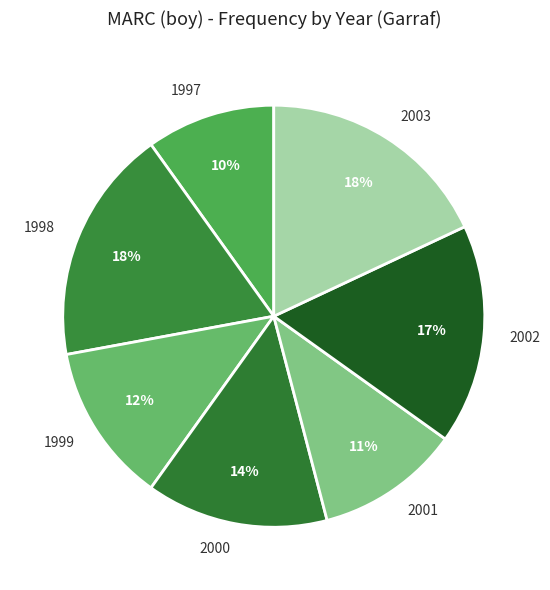

How many segments does this pie chart have?

7